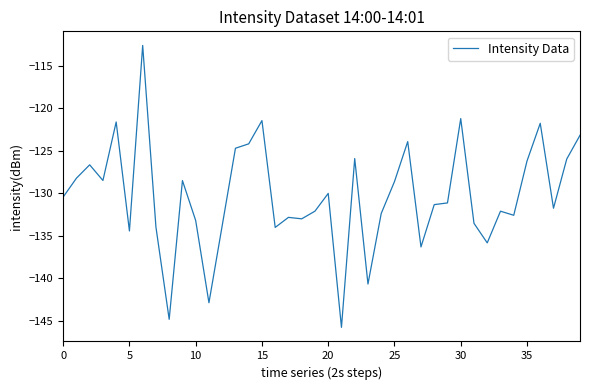

True or false: there are more than 0 points higher than both neighbors.

True